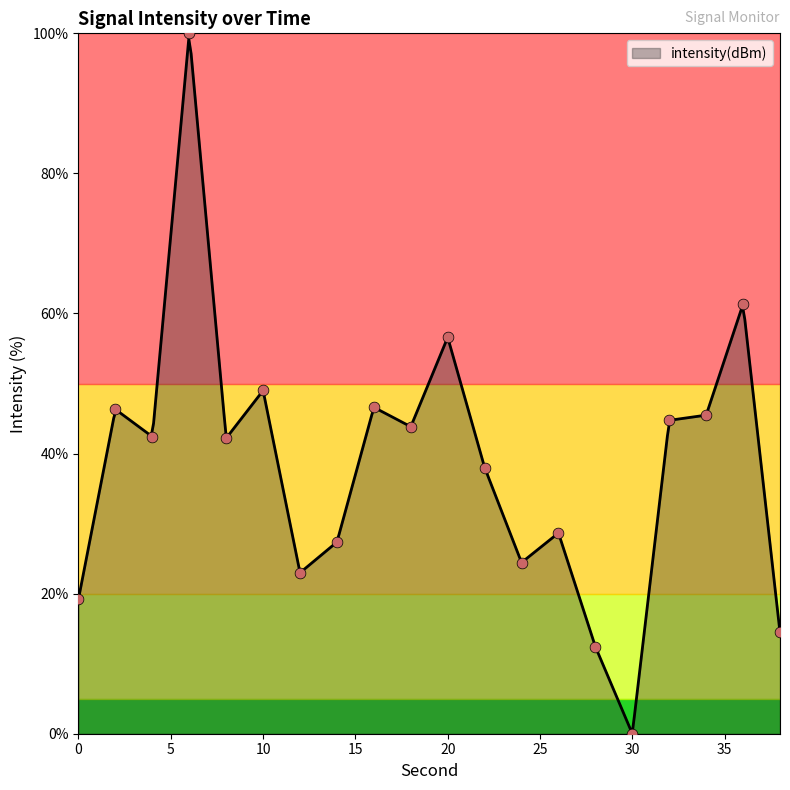

What is the ratio of the value at 2 to the value at 16?

1.0